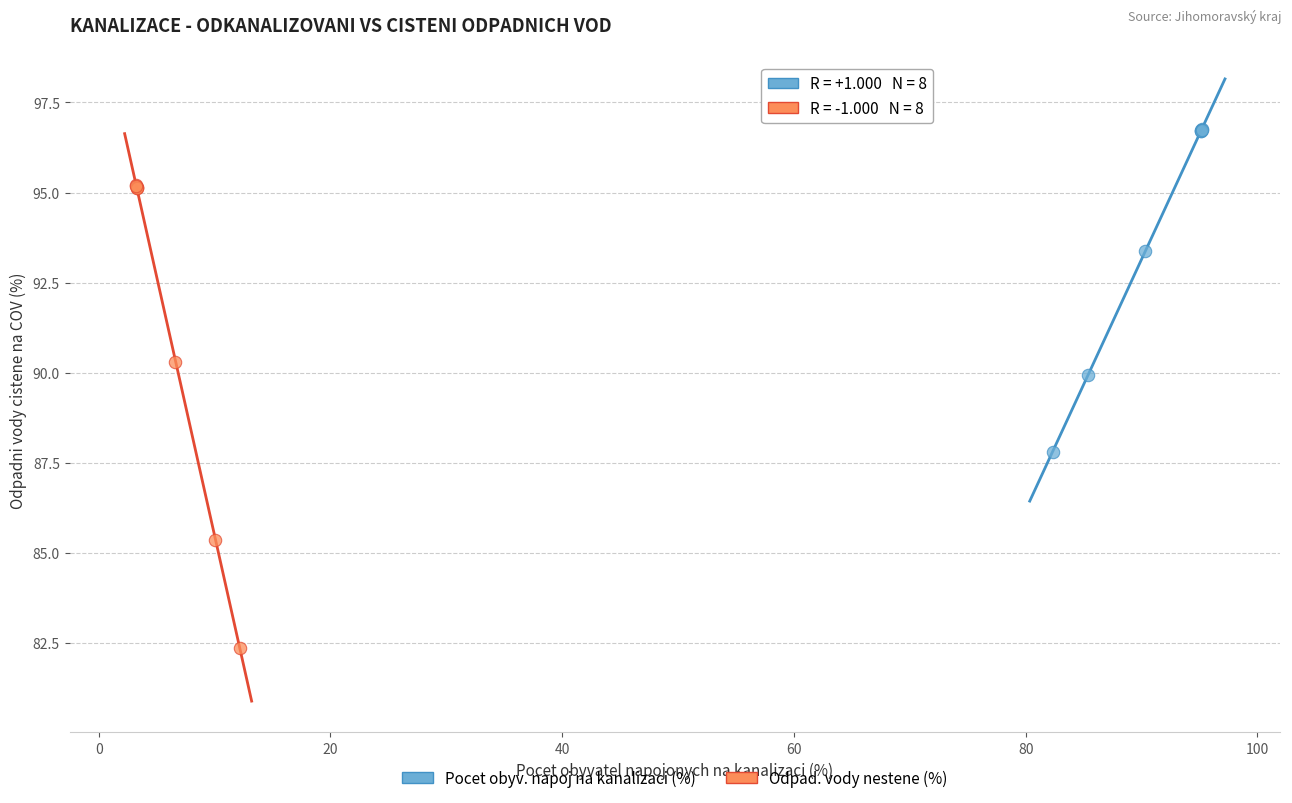

Which series has the largest Y range (max minus min)?

Odpad. vody nestene (%)